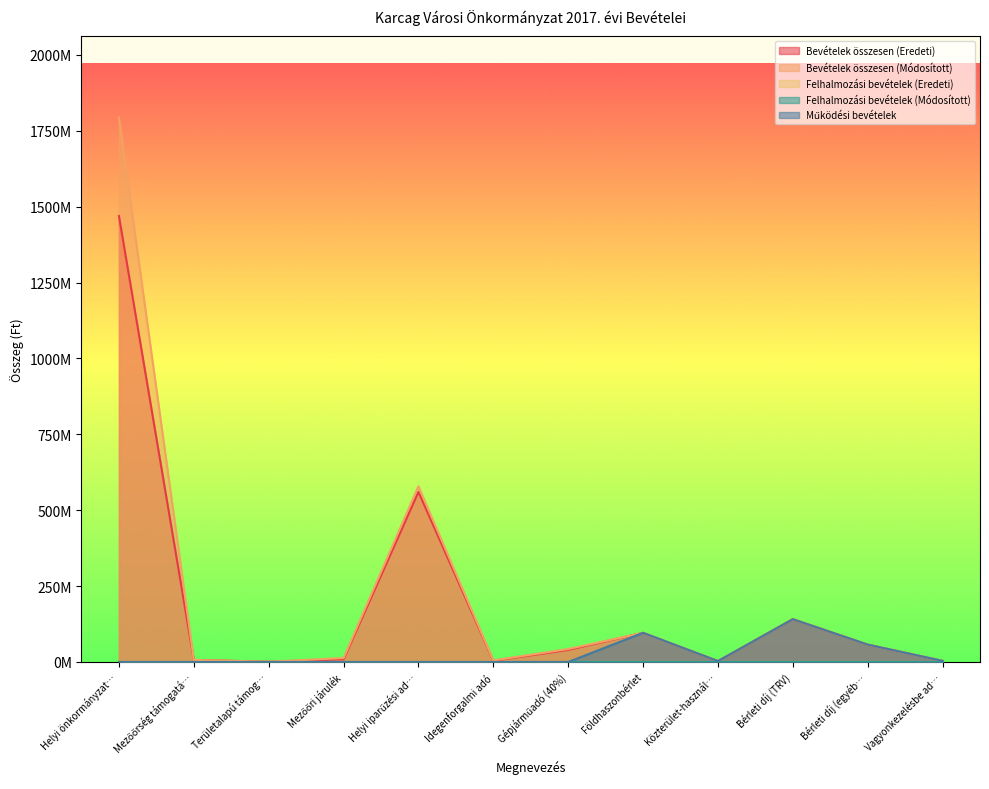

Is it true that Működési bevételek equals 0 at Gépjárműadó (40%)?

True